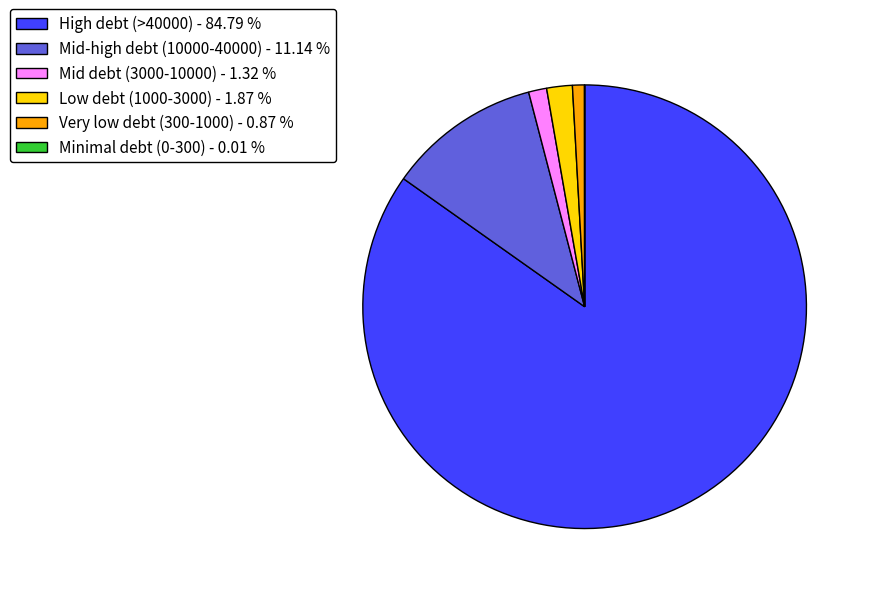

Is the sum of High debt (>40000) - 84.79 % and Mid-high debt (10000-40000) - 11.14 % greater than half?

Yes